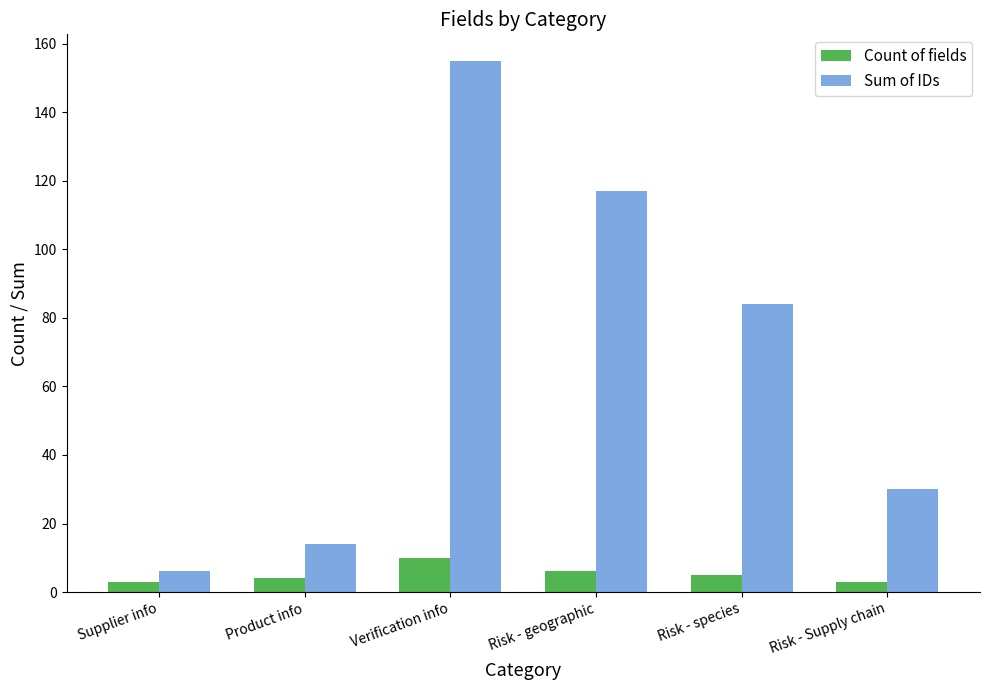

At which category is the sum across all series the highest?

Verification info